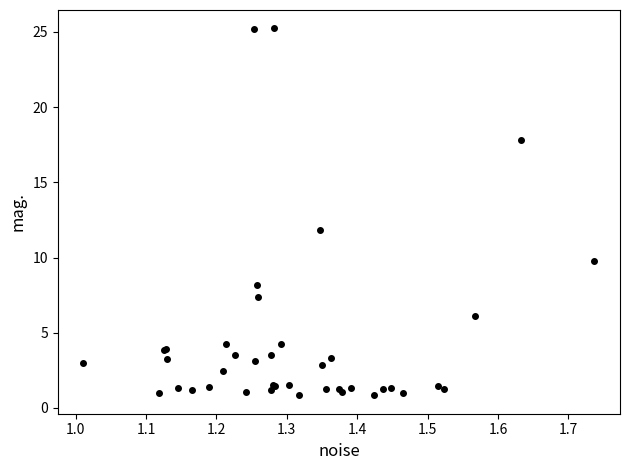

What Y value in the scatter plot is closest to 13?

11.9